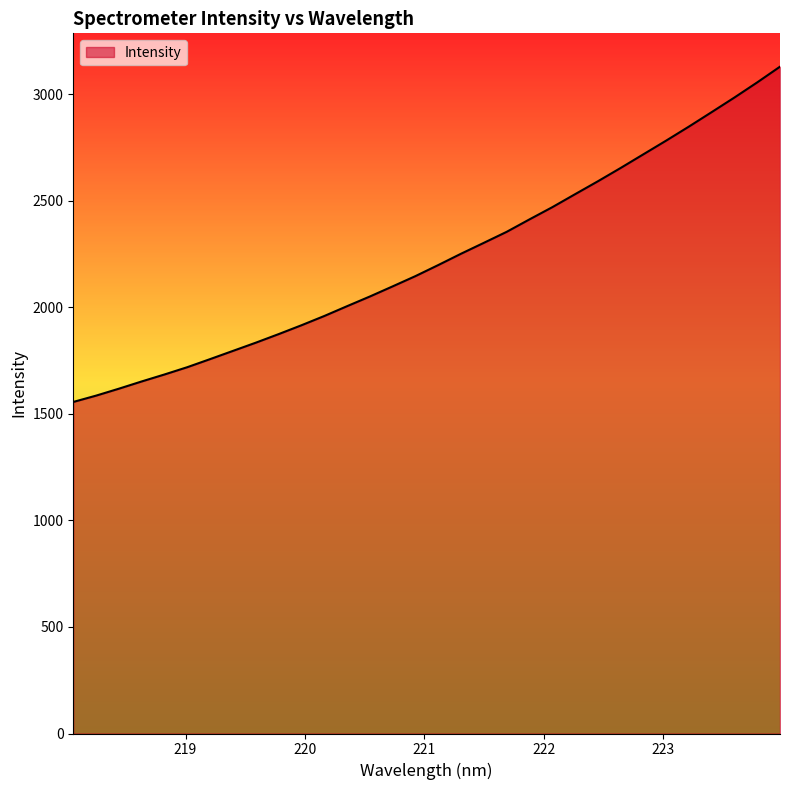

Reading left to right, list all the values displayed in this chart.

1556.1	1585.8	1618.4	1652.4	1685.2	1719.4	1757.3	1795.8	1834.3	1874.5	1916.1	1959.5	2005.6	2051.1	2098.6	2146.8	2198.7	2251.9	2302.9	2354.5	2412.9	2470.0	2531.1	2591.6	2654.1	2718.4	2782.6	2848.5	2916.5	2985.0	3056.0	3129.7